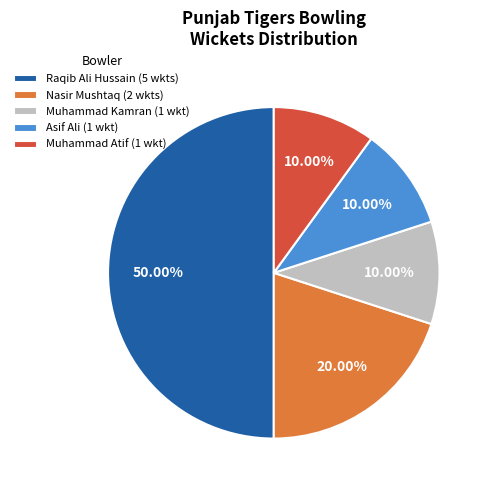

Combined, do Nasir Mushtaq (2 wkts) and Raqib Ali Hussain (5 wkts) account for over 50%?

Yes